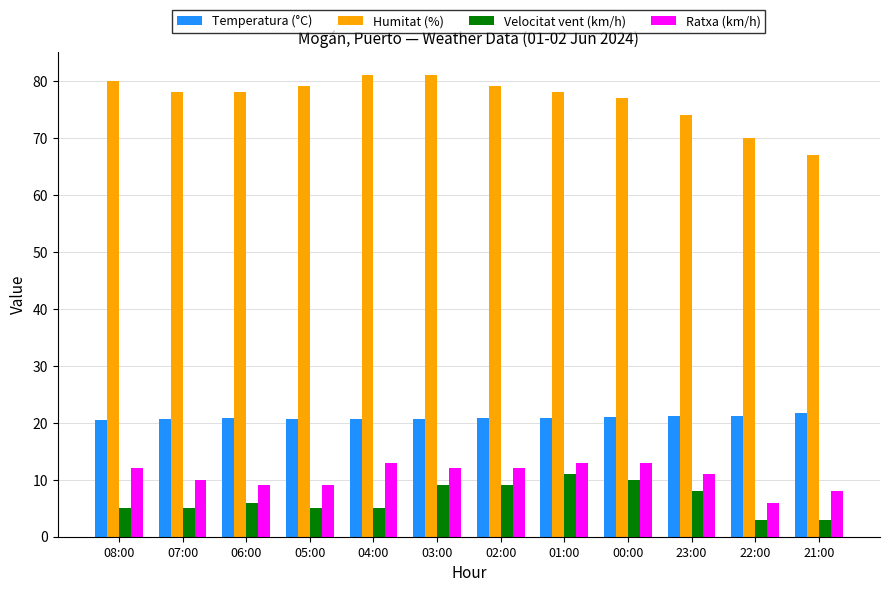

The value of Humitat (%) at 08:00 is 80.0. True or false?

True